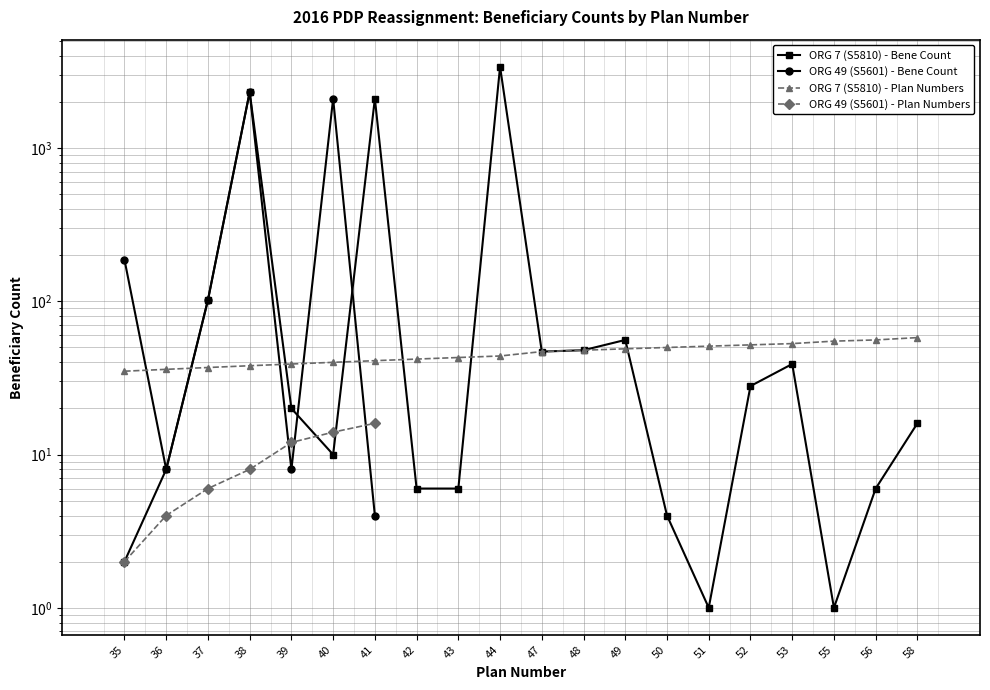

What is the value of the ORG 7 (S5810) point at the 3rd from the left?

102